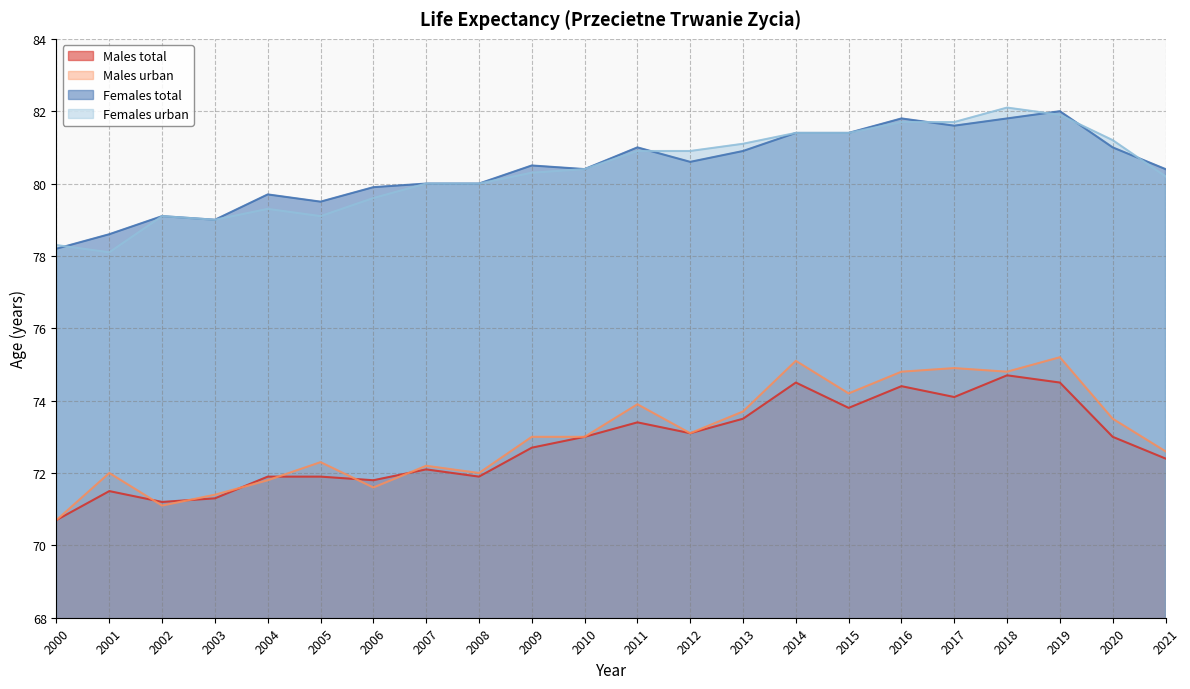

Is the value of Females urban at 2002 greater than the value of Females total at 2010?

No